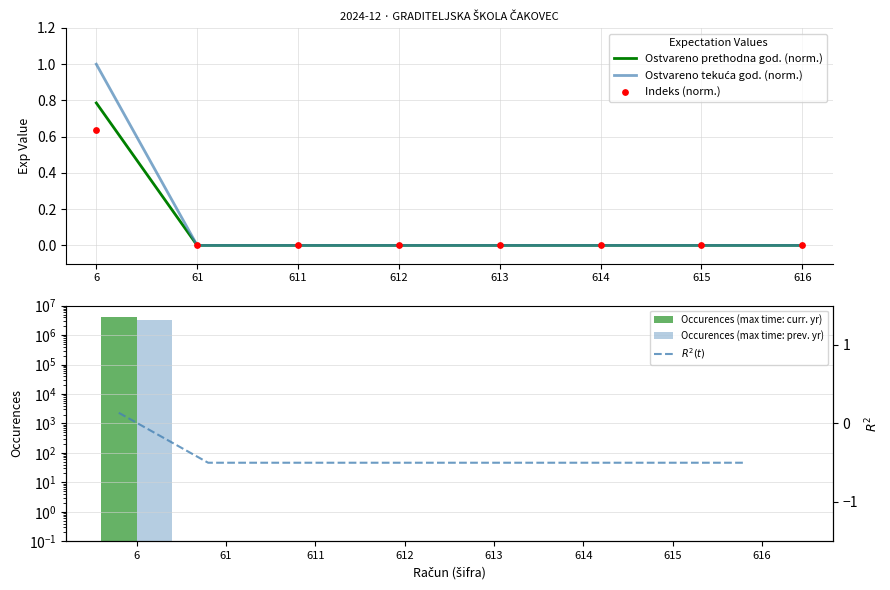

What are all the series names shown in the legend?

Ostvareno prethodna god. (norm.), Ostvareno tekuća god. (norm.), Indeks (norm.), Occurences (max time: curr. yr), Occurences (max time: prev. yr), $R^2(t)$